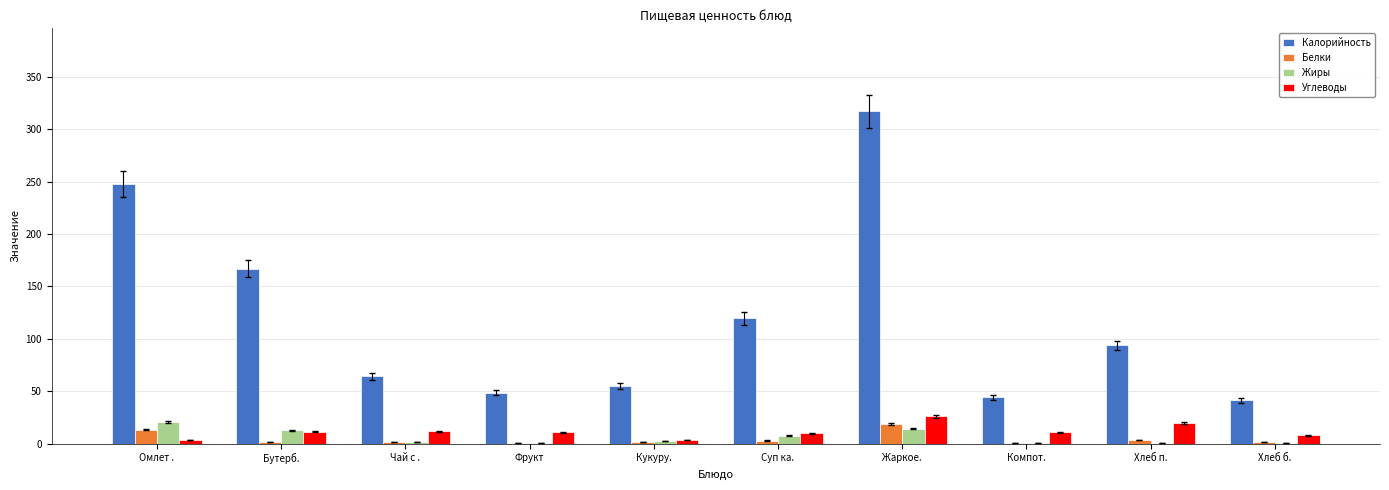

What is the sum of all Белки values?

45.5